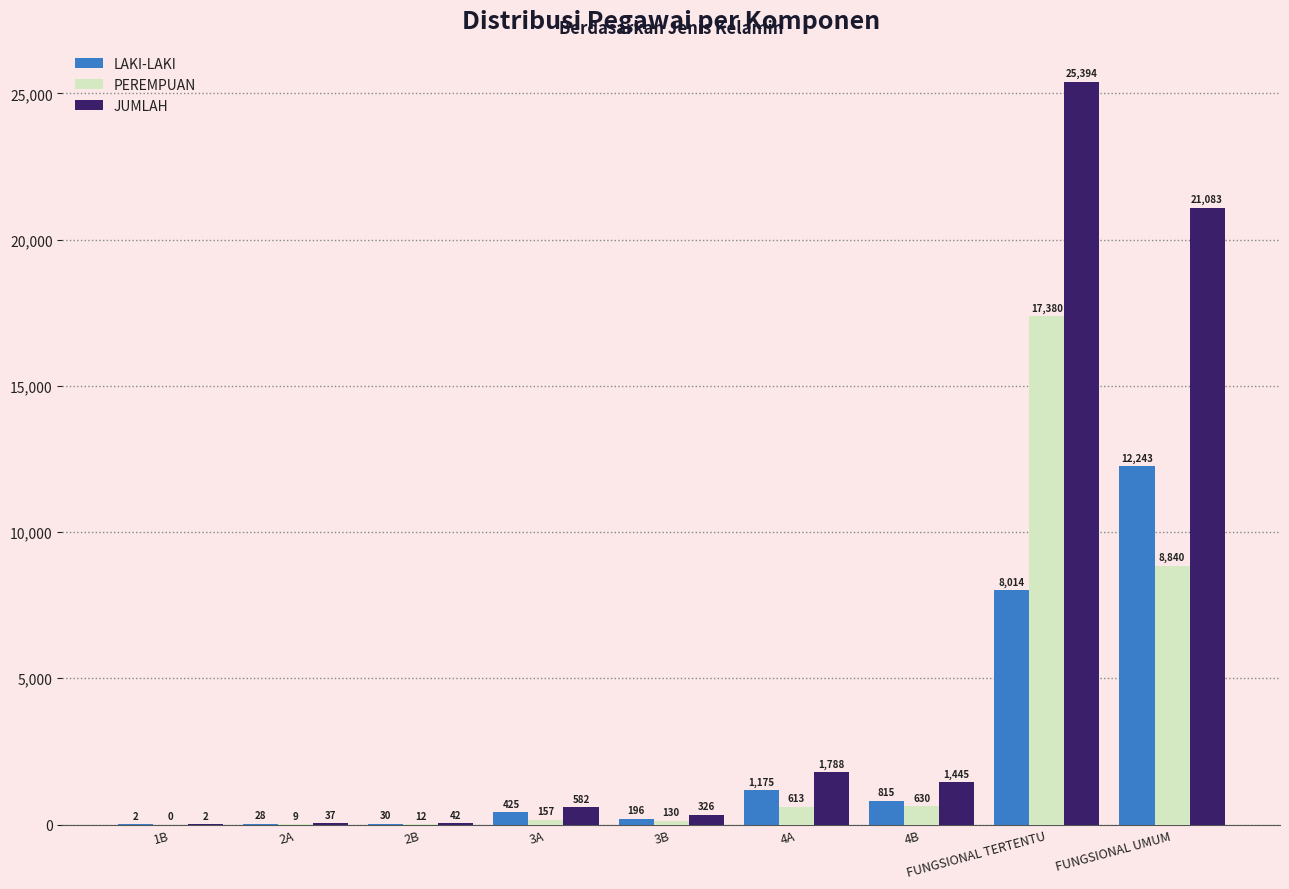

Reading left to right, what are all the values shown in this chart?

LAKI-LAKI: 2	28	30	425	196	1175	815	8014	12243
PEREMPUAN: 0	9	12	157	130	613	630	17380	8840
JUMLAH: 2	37	42	582	326	1788	1445	25394	21083